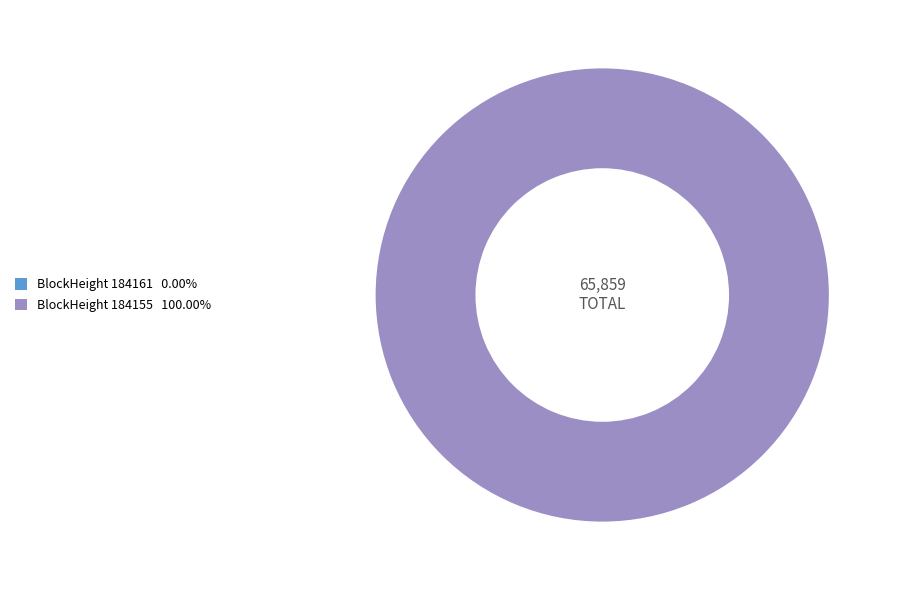

True or false: 184155 accounts for 99% of the total.

False